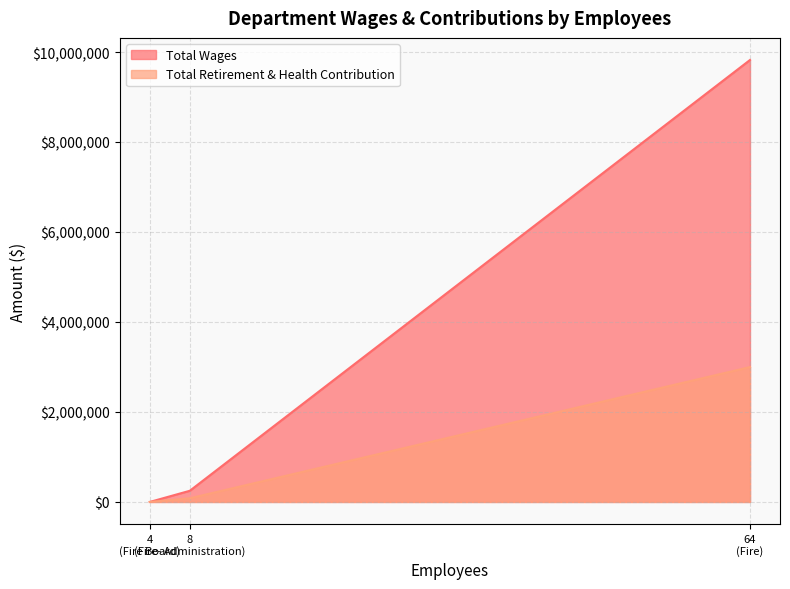

Reading left to right, transcribe all the data shown in this chart.

Total Wages: Fire=9823170	Fire- Administration=248209	Fire Board=0
Total Retirement & Health Contribution: Fire=2997495	Fire- Administration=81257	Fire Board=0